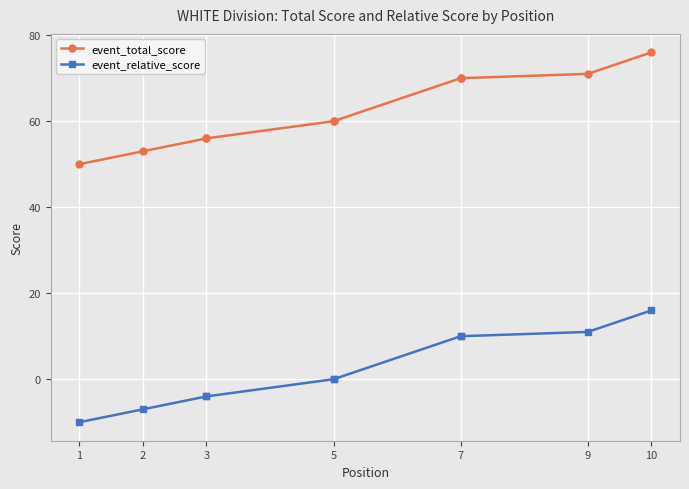

True or false: event_relative_score and event_total_score cross at least once.

False